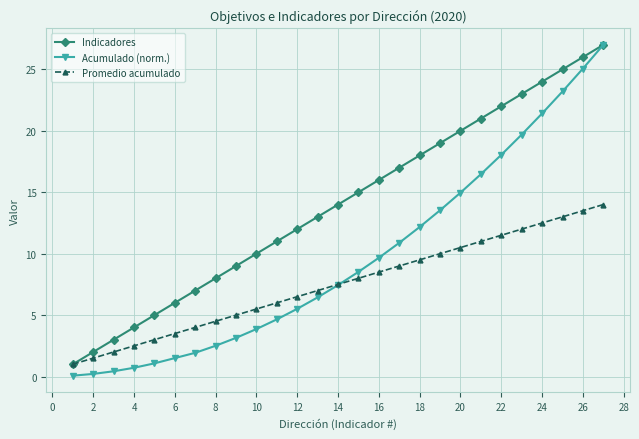

Which series has the largest total across all categories?

Indicadores